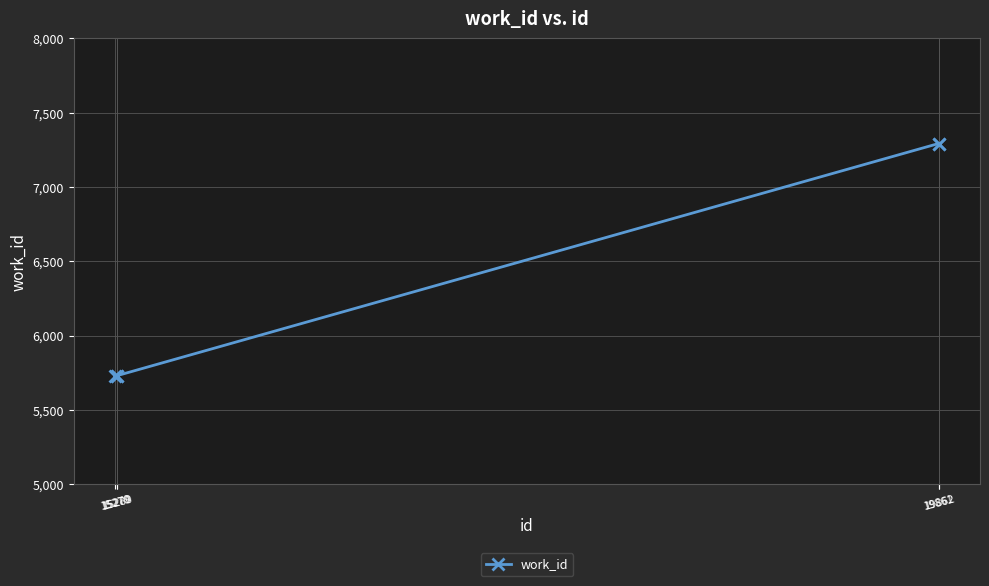

What is the sum of the values at 19862 and 19861?

14586